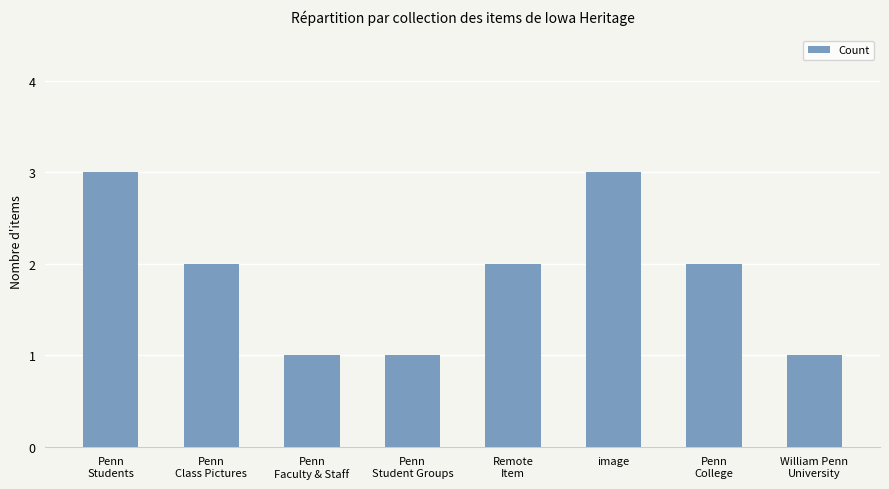

What is the change in value from Penn
Faculty & Staff to Penn
College?

+1